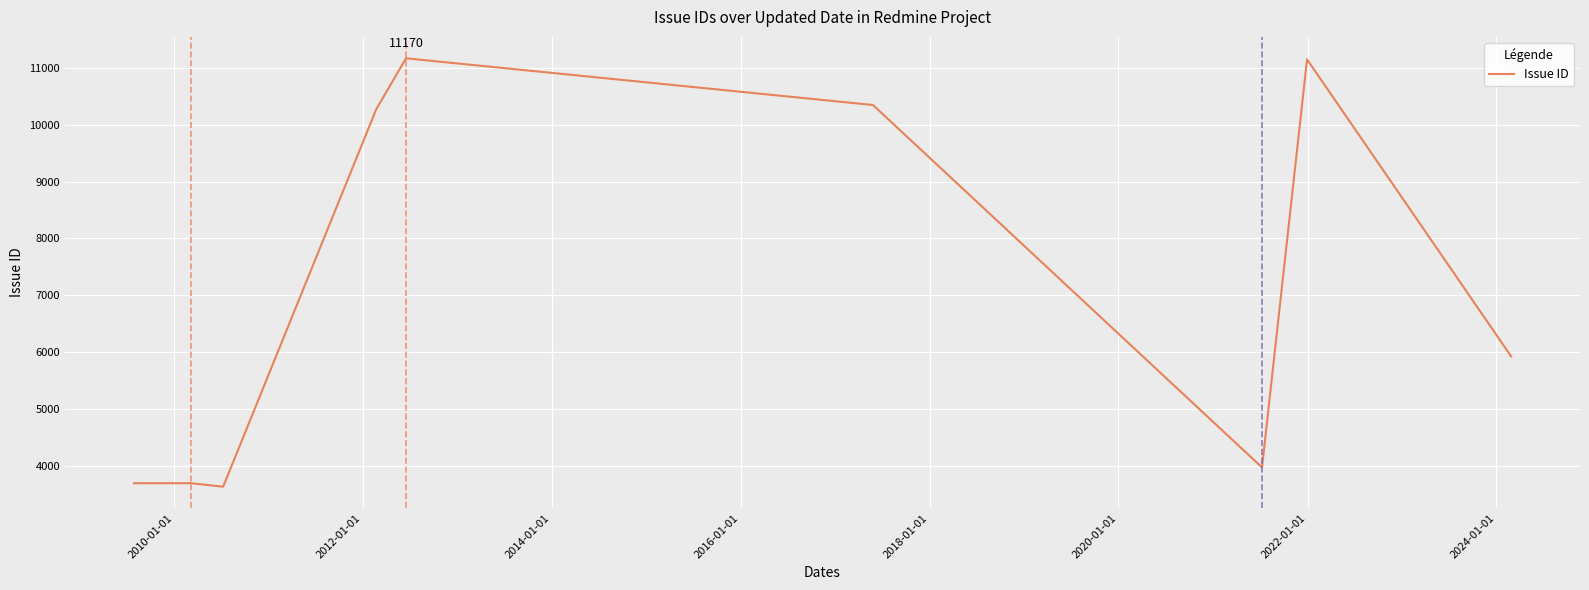

What is the maximum value shown in the chart?

11170